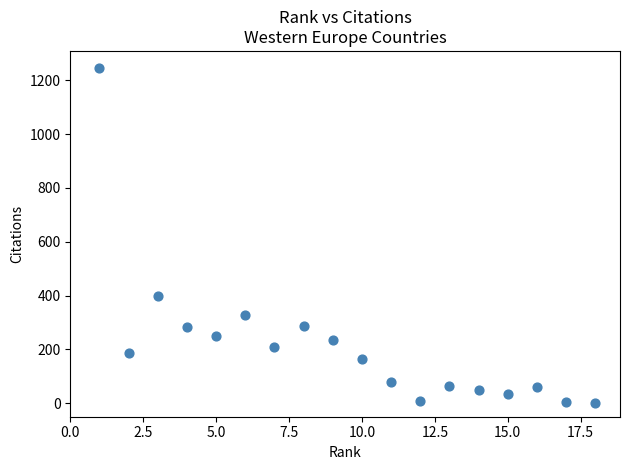

What Y value in the scatter plot is closest to 623?

399